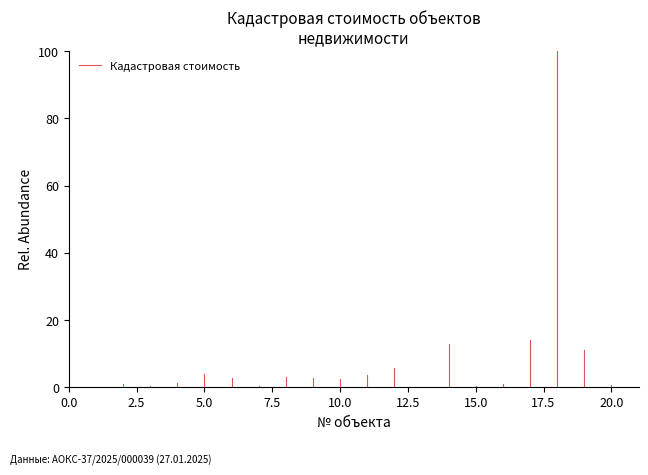

The chart shows a value of 0.1 at 2.5. True or false?

False